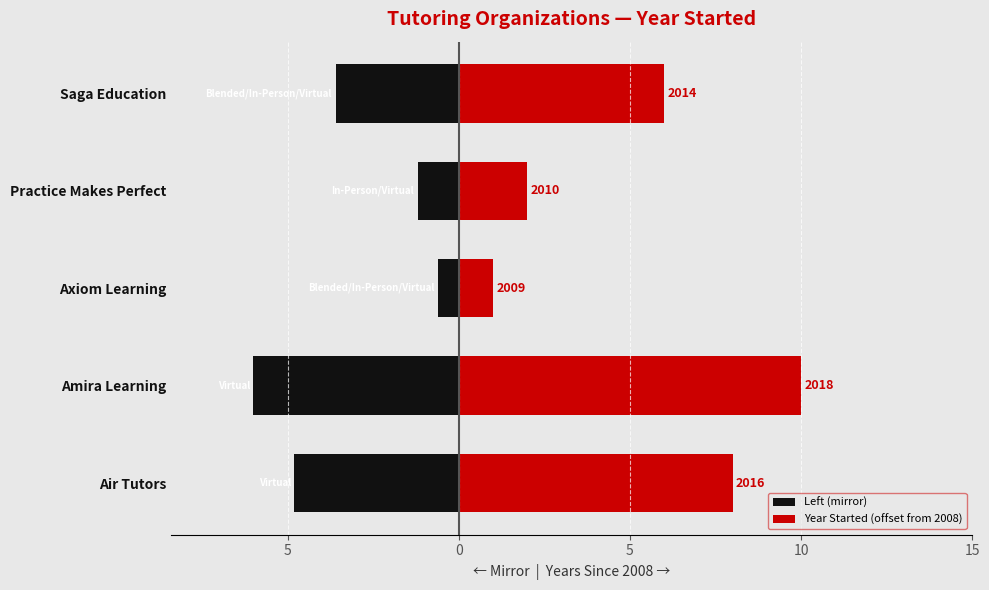

What is the greatest value displayed?

10.0